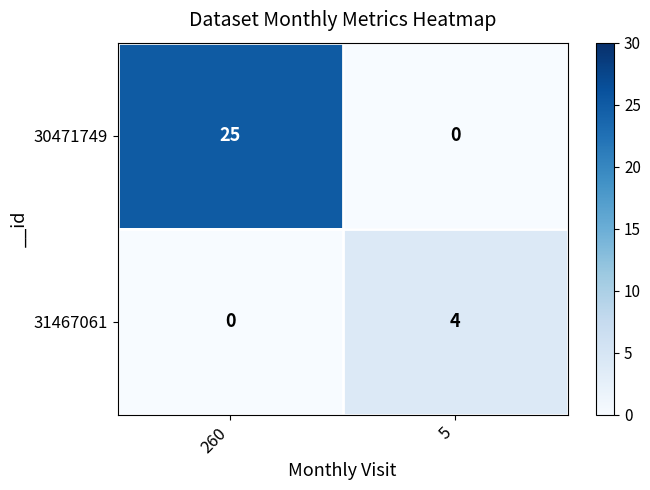

At which label is 30471749 closest to 12?

5